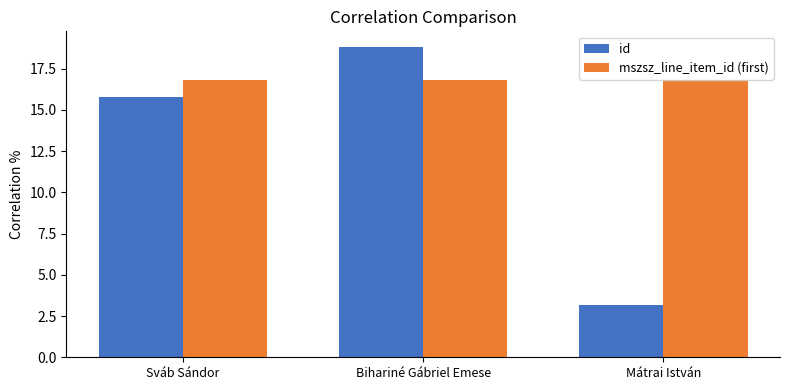

The id series shows 18.8 at Bihariné Gábriel Emese. True or false?

True